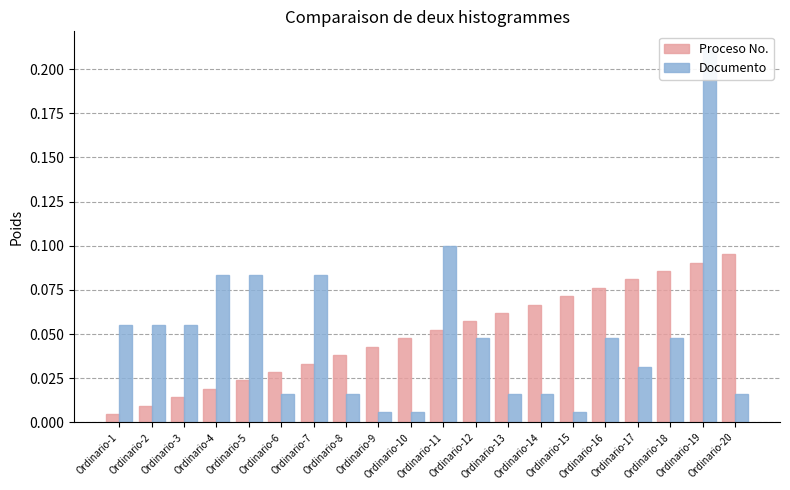

Which category has the highest value in the Documento series?

Ordinario-19